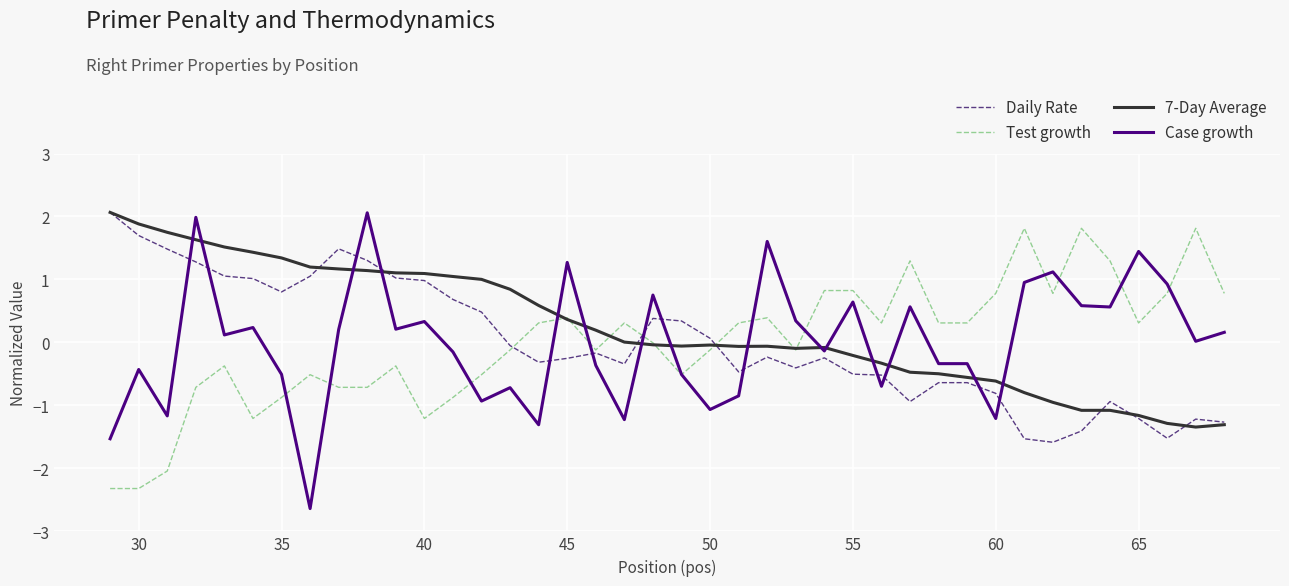

What is the smallest value displayed?

-2.6